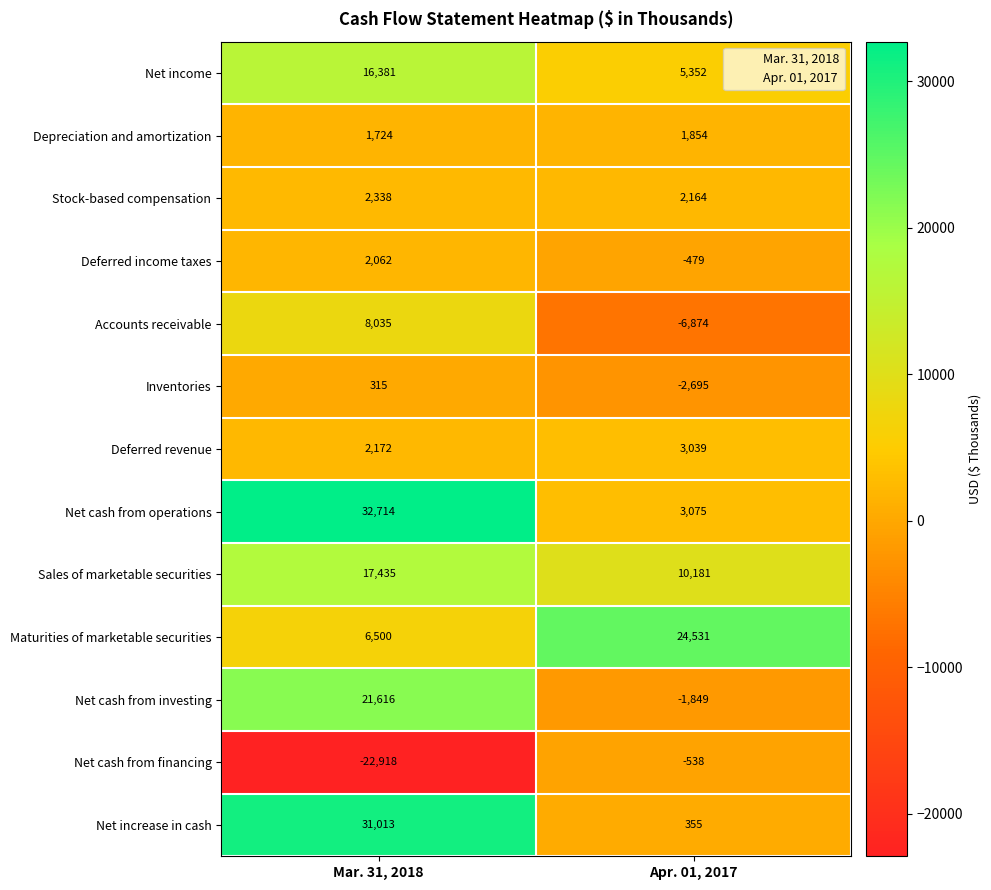

Count the number of data series in this chart.

13